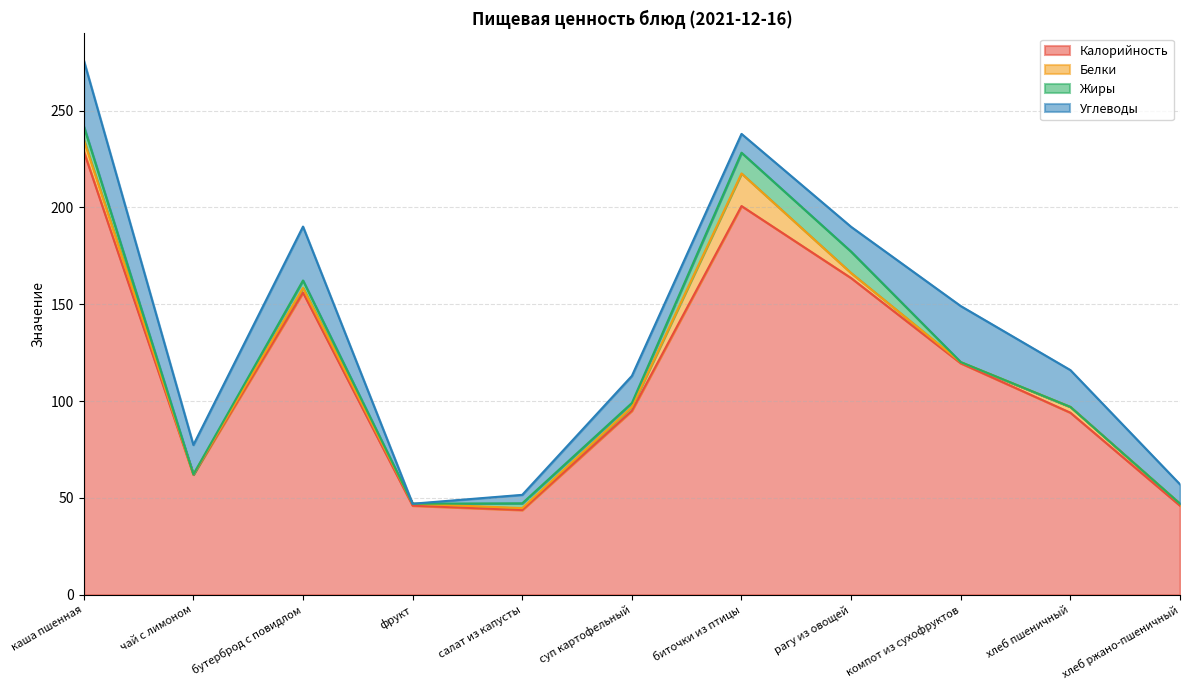

Which series has the largest range (max minus min)?

Калорийность